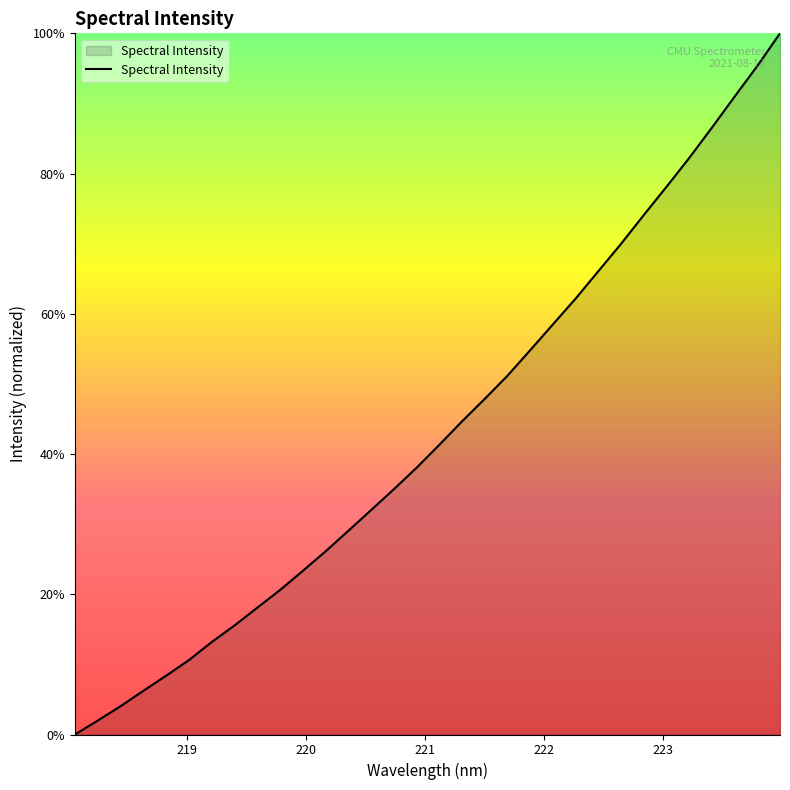

What is the difference between the maximum and minimum values?

100.0